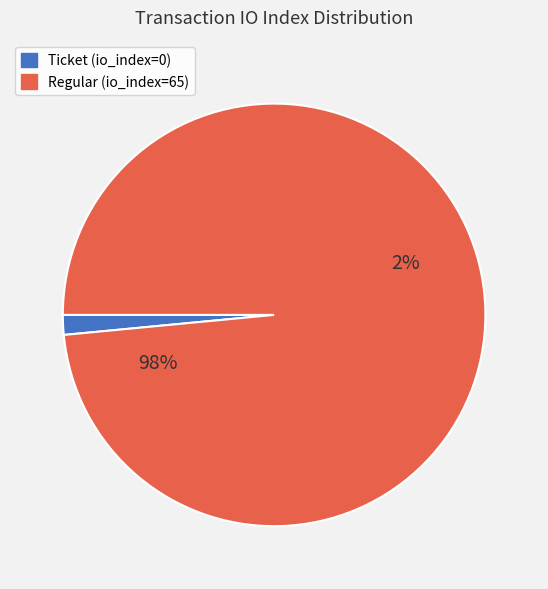

What percentage do Regular (io_index=65) and Ticket (io_index=0) together represent?

100.0%